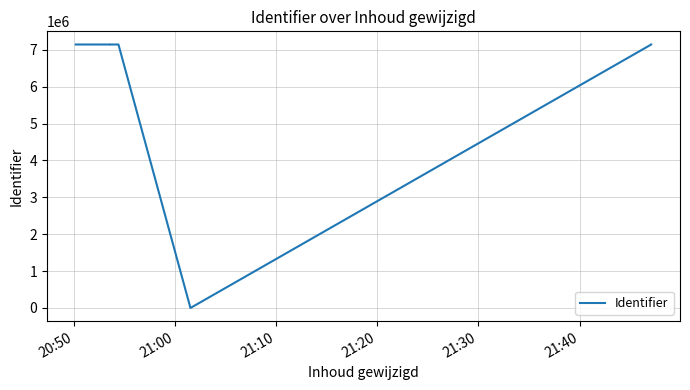

What is the label of the 7th point from the right?

20:50